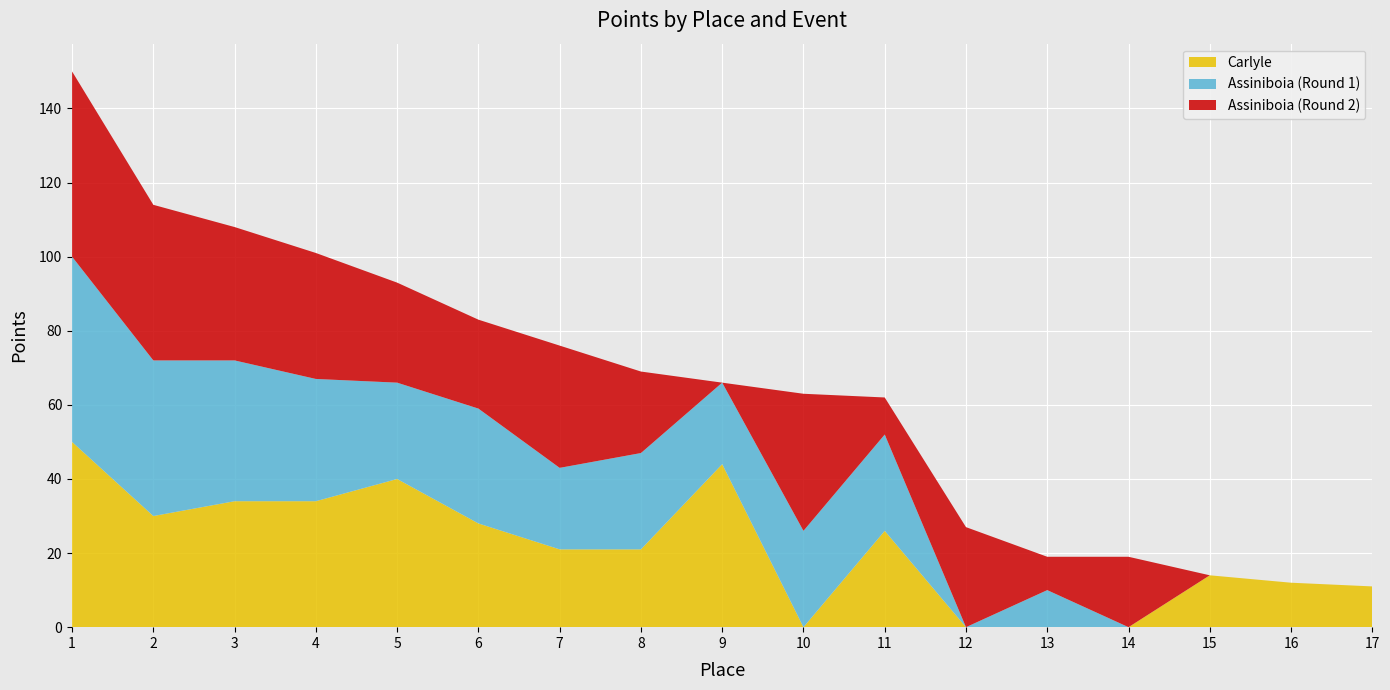

Reading right to left, transcribe all the data shown in this chart.

Carlyle: 11	12	14	0	0	0	26	0	44	21	21	28	40	34	34	30	50
Assiniboia_1: 0	0	0	0	10	0	26	26	22	26	22	31	26	33	38	42	50
Assiniboia_2: 0	0	0	19	9	27	10	37	0	22	33	24	27	34	36	42	50